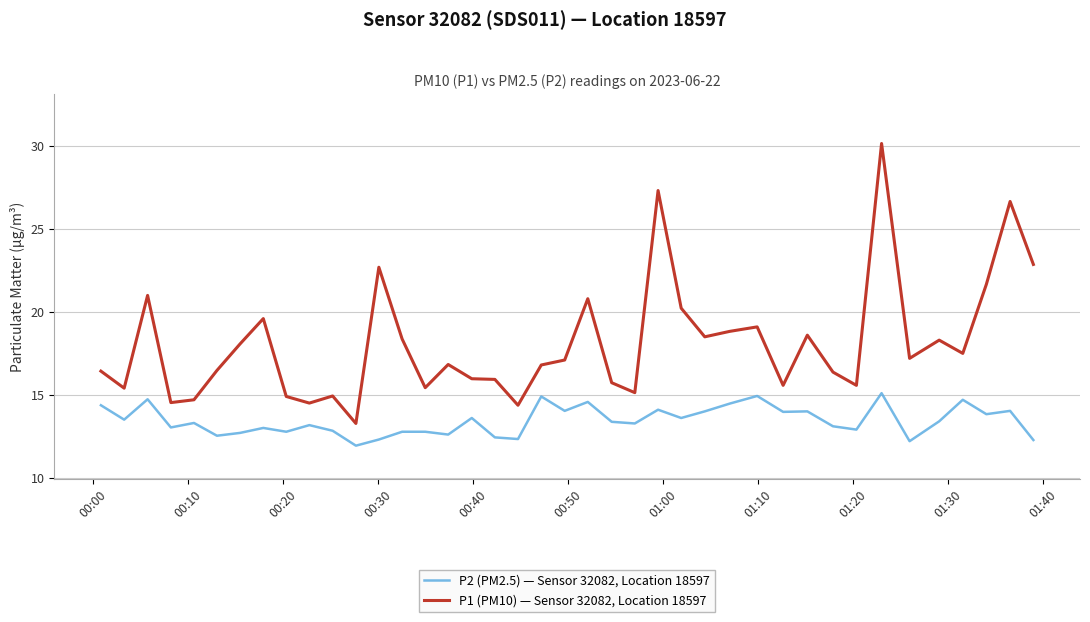

Which series has the largest total across all categories?

P1 (PM10) — Sensor 32082, Location 18597